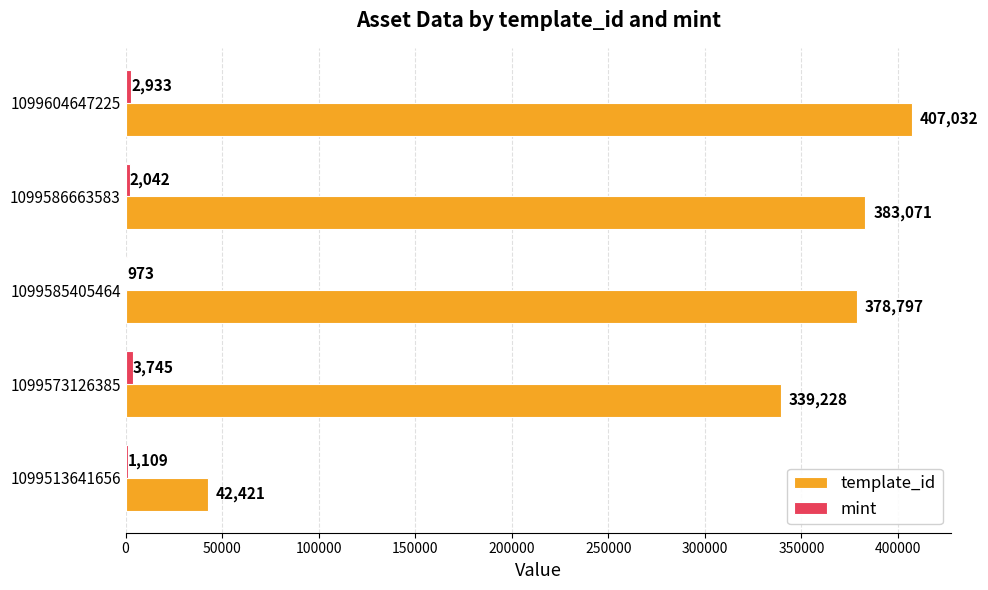

What is the sum of the template_id values at 1099513641656 and 1099585405464?

421218